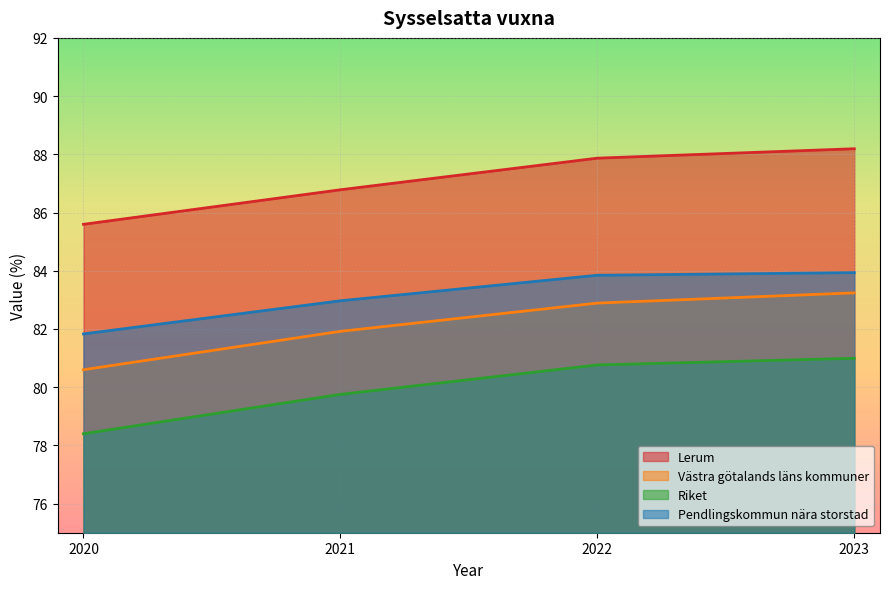

At which label does Riket first exceed 80?

2022